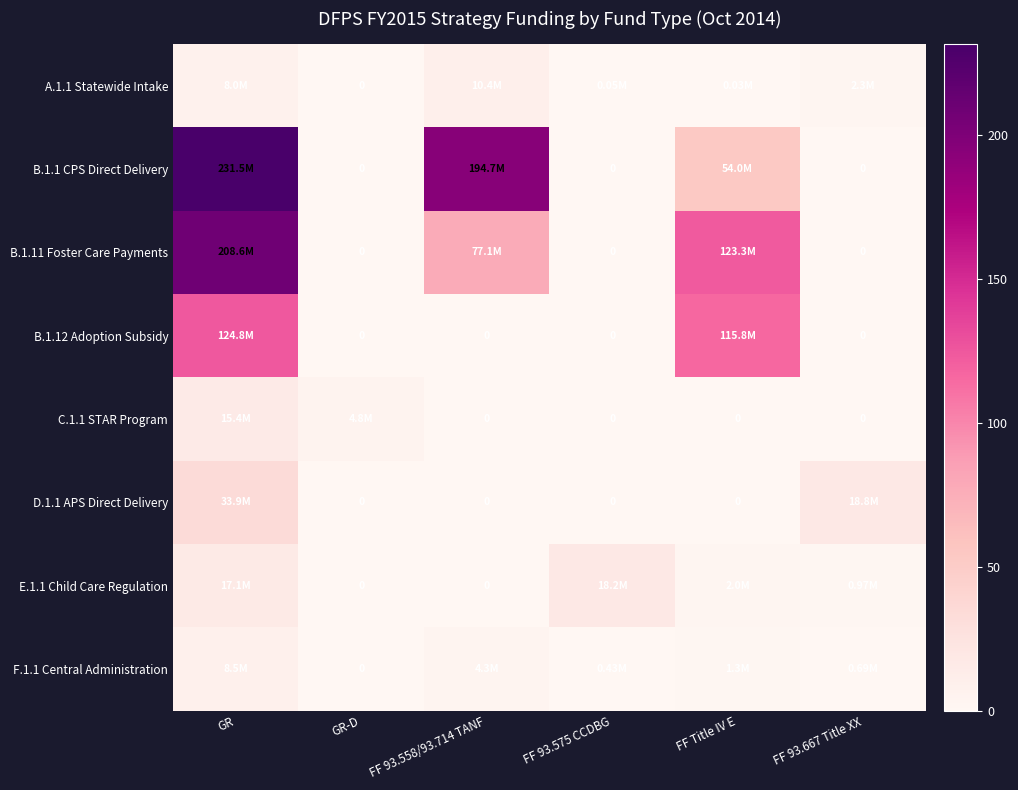

How many data points in B.1.11 Foster Care Payments are above 77?

3